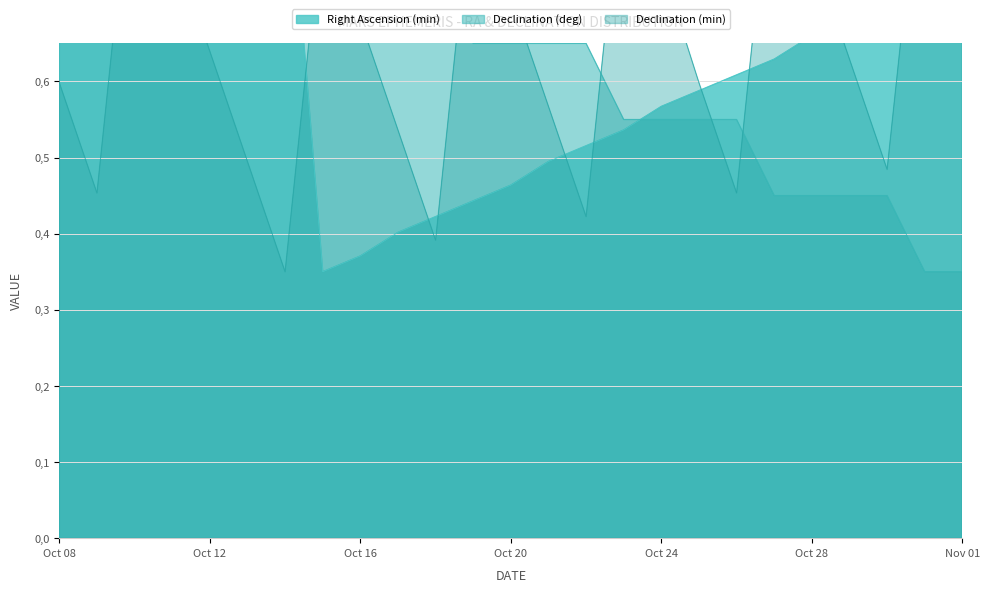

What are all the series names shown in the legend?

Right Ascension (min), Declination (deg), Declination (min)